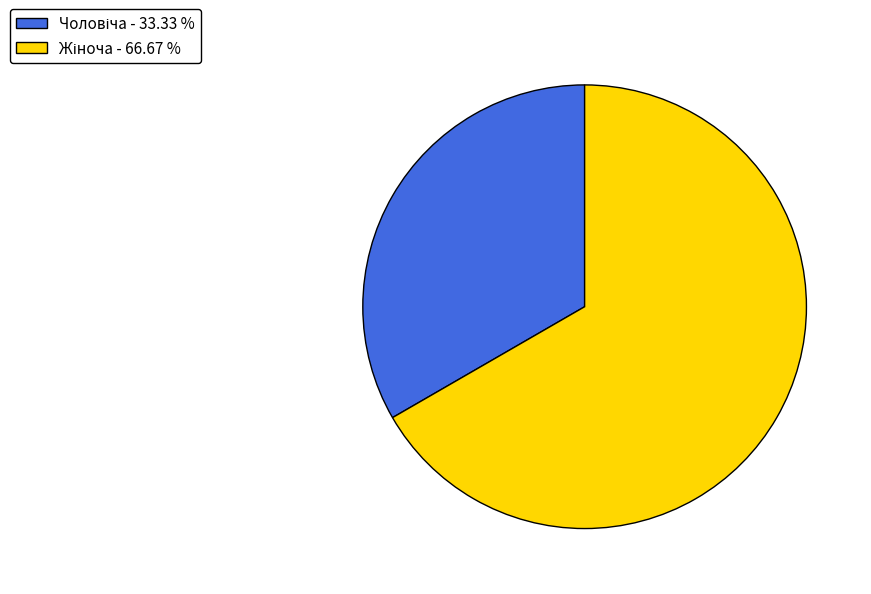

Does any single category account for the majority?

Yes